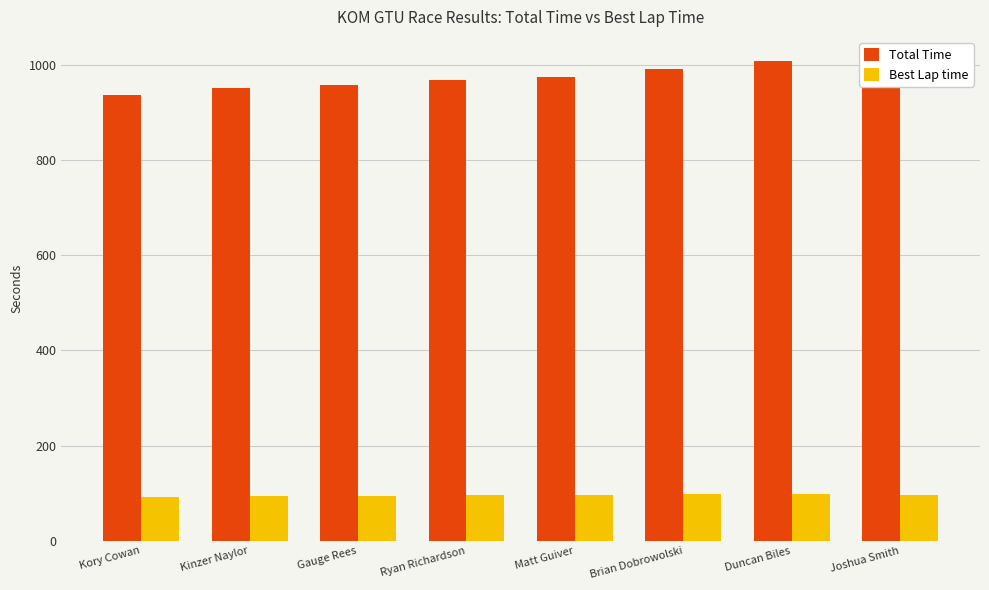

Is it true that Best Lap time equals 93.3 at Kinzer Naylor?

True